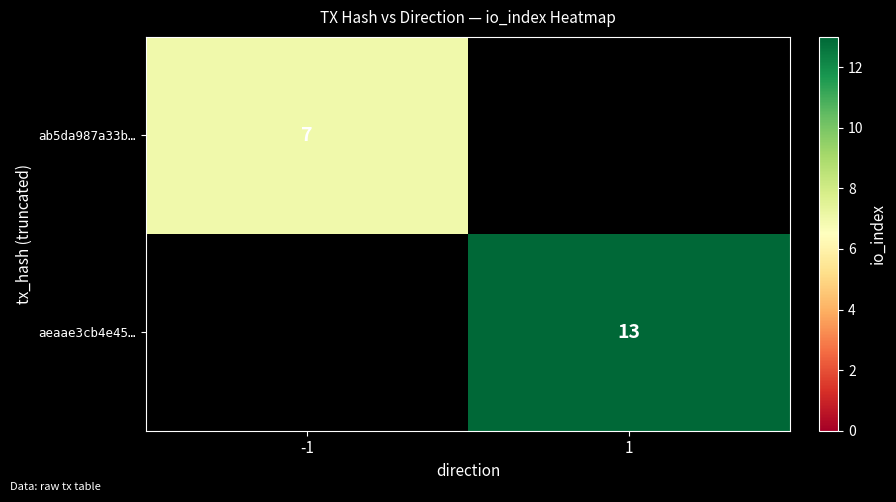

True or false: aeaae3cb4e45… has a value of 13 at 1.

True